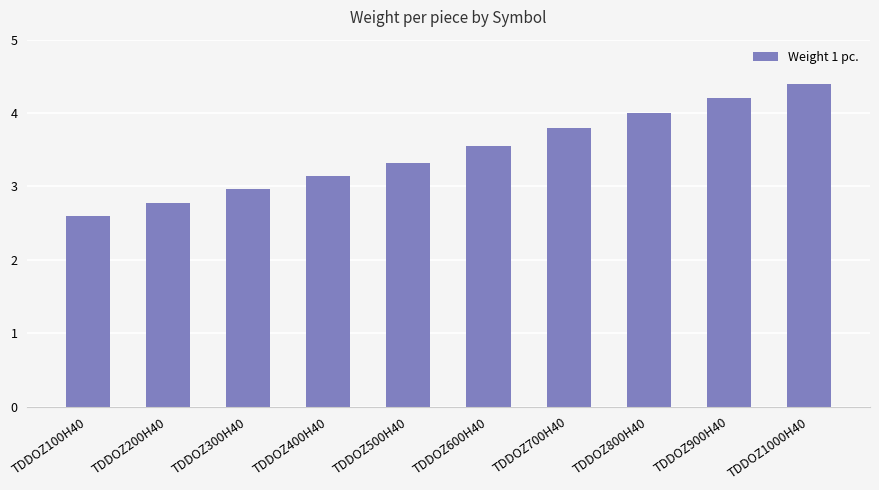

What is the value of the 4th bar from the left?

3.1